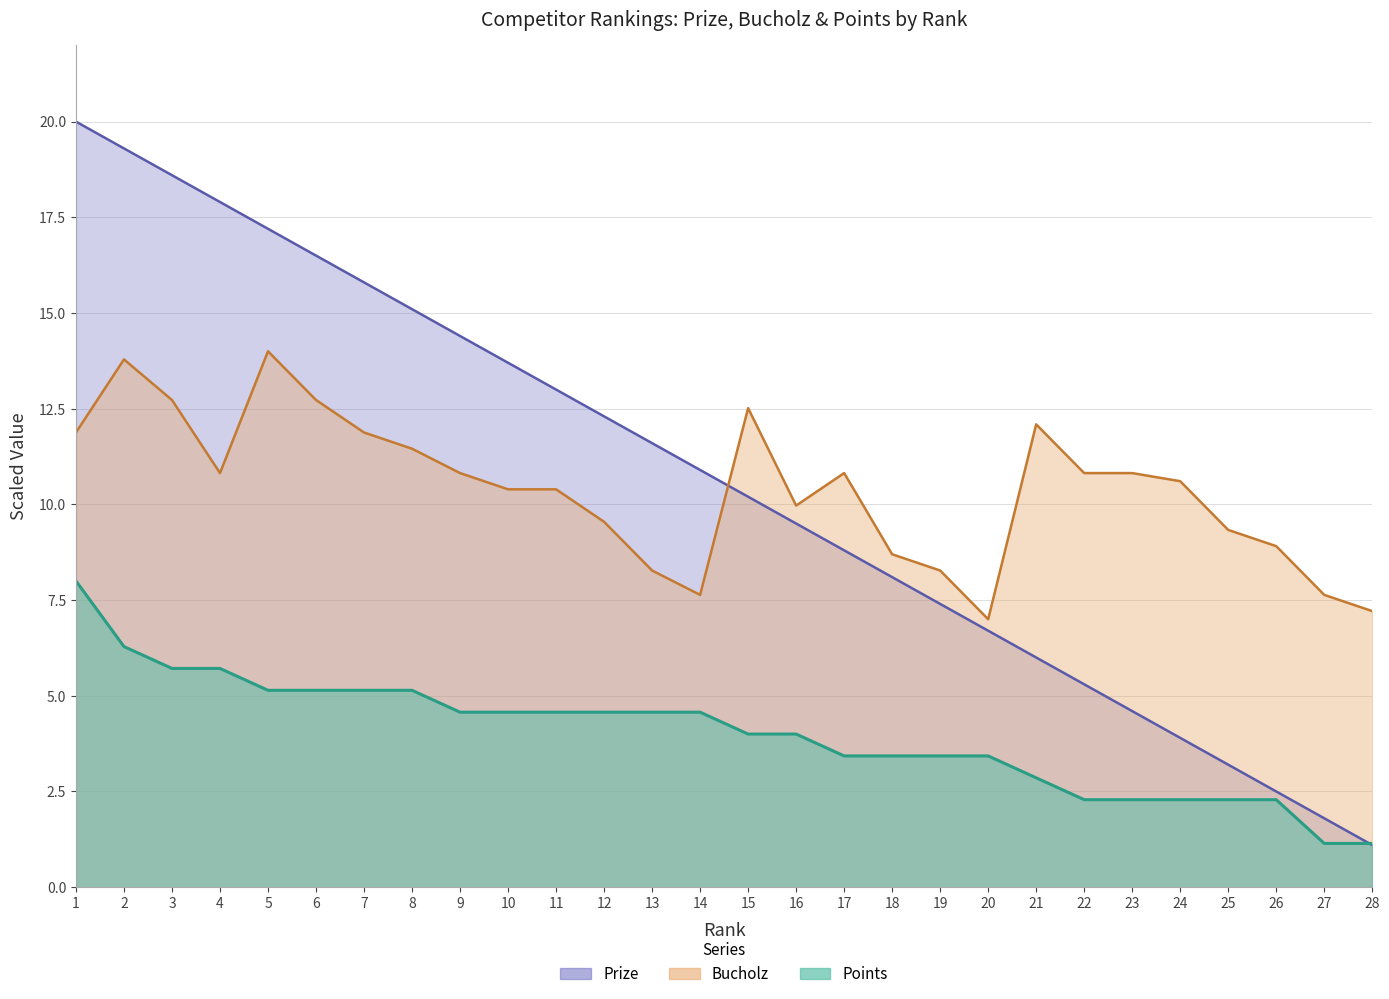

At which label does Bucholz reach its minimum?

20